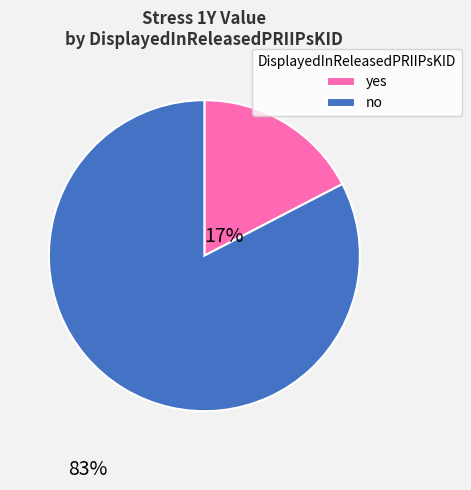

Is it true that no is 83% of the pie?

True